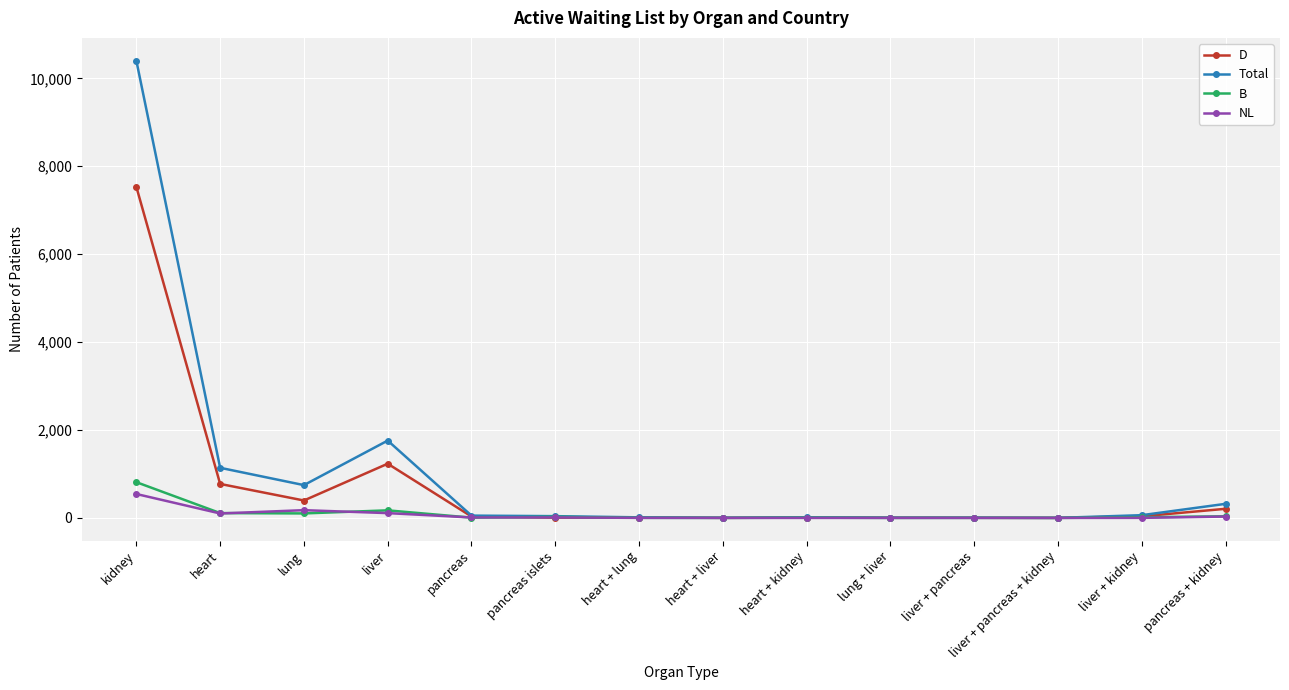

Where is D nearest to the value 3765?

liver